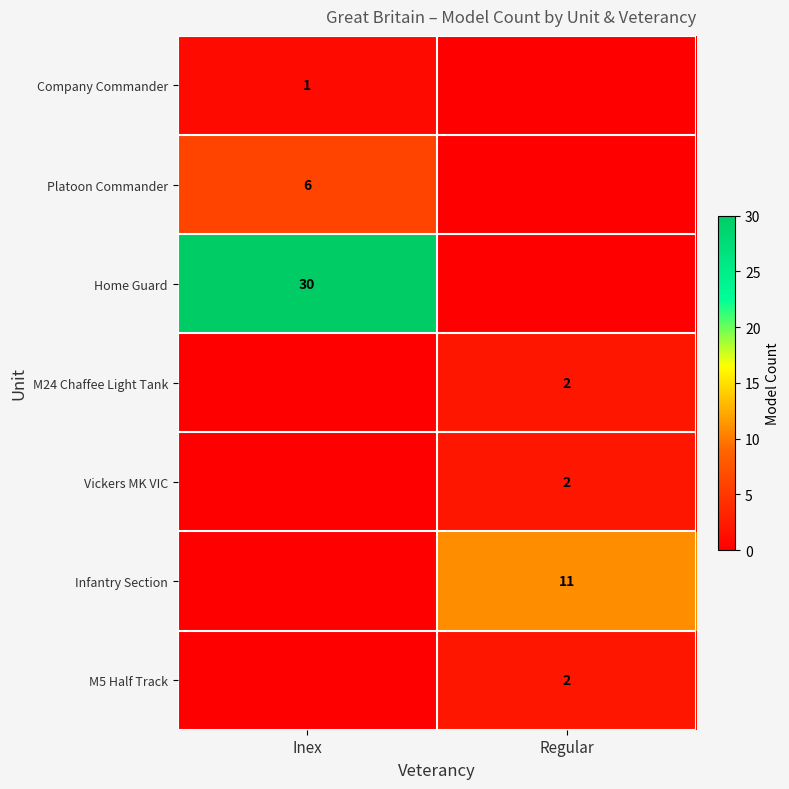

At which category is the sum across all series the highest?

Inex